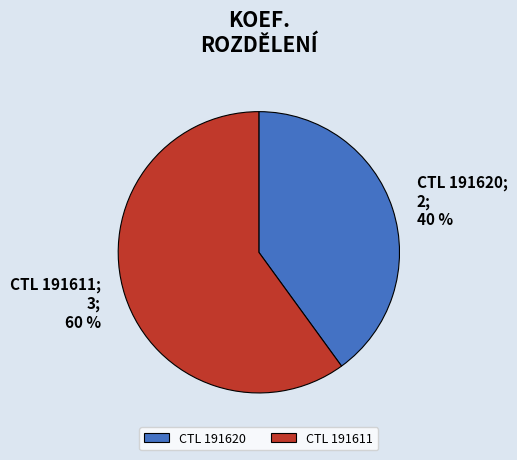

Between CTL 191611 and CTL 191620, which is larger?

CTL 191611